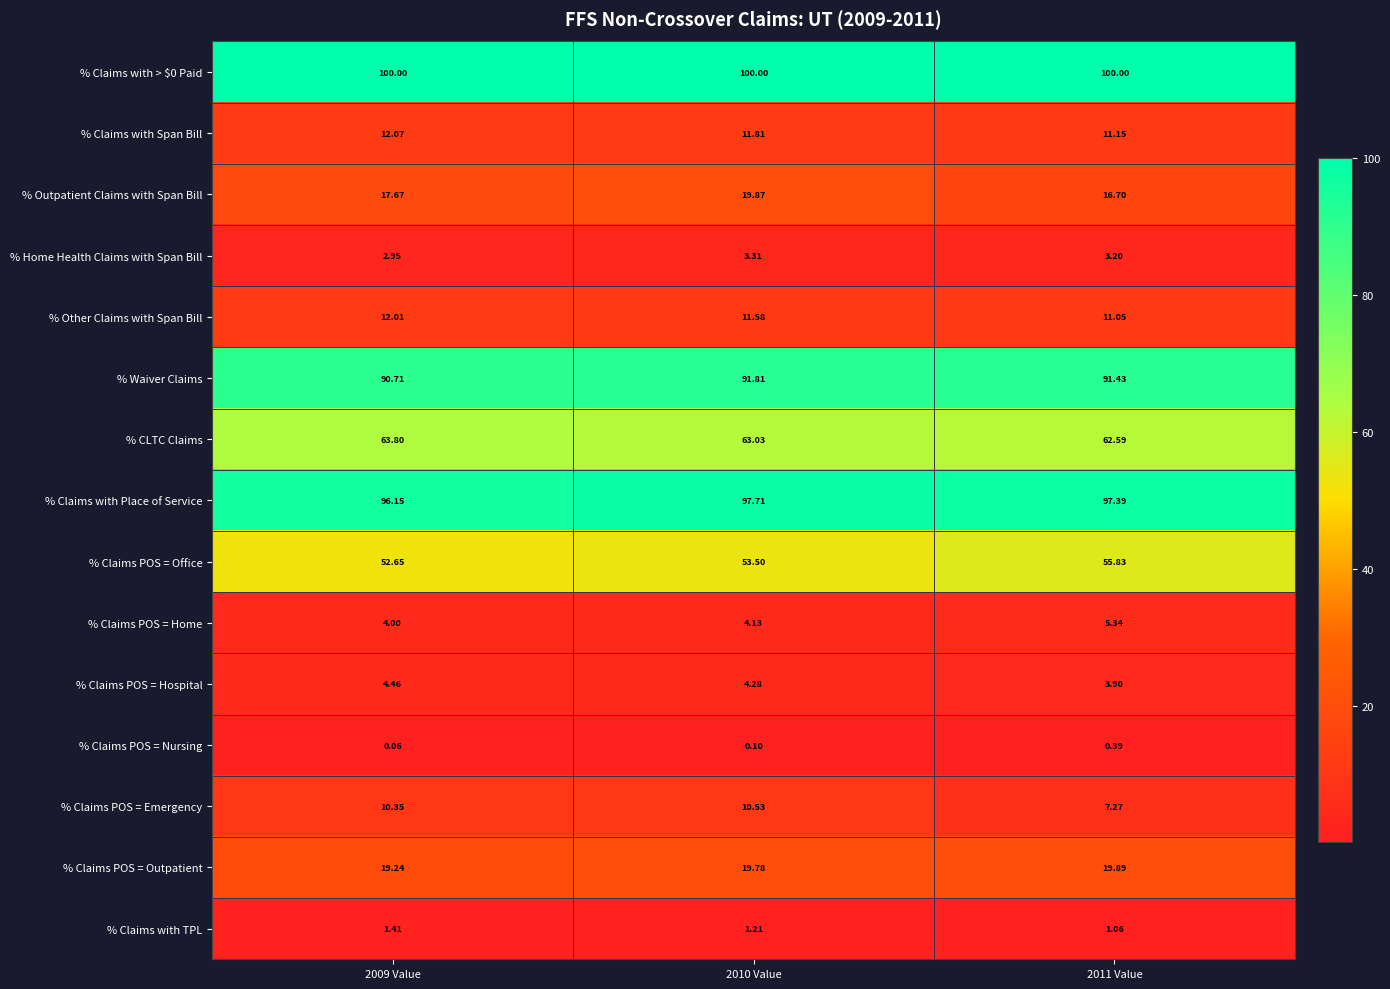

Which series changed the most between 2010 Value and 2011 Value?

% Claims POS = Emergency